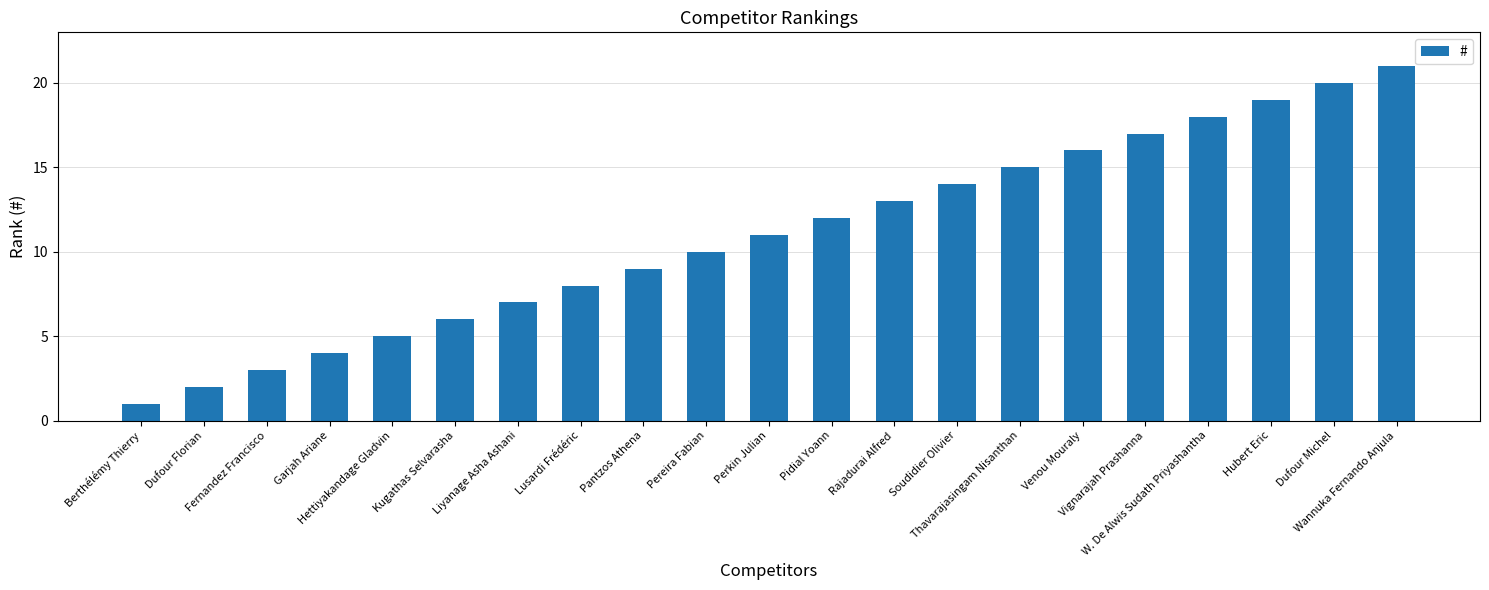

Reading right to left, extract all data points from this chart.

21	20	19	18	17	16	15	14	13	12	11	10	9	8	7	6	5	4	3	2	1